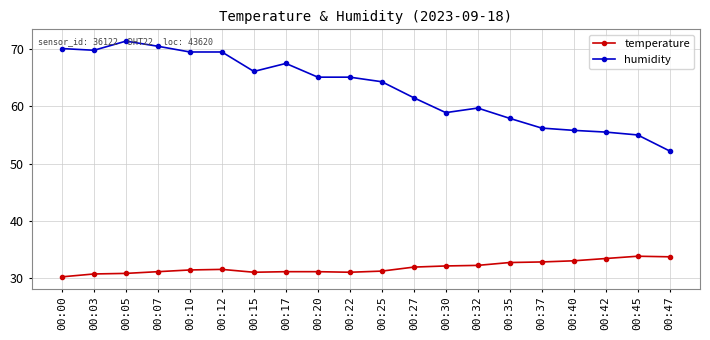

Is it true that temperature equals 32.2 at 00:32?

True